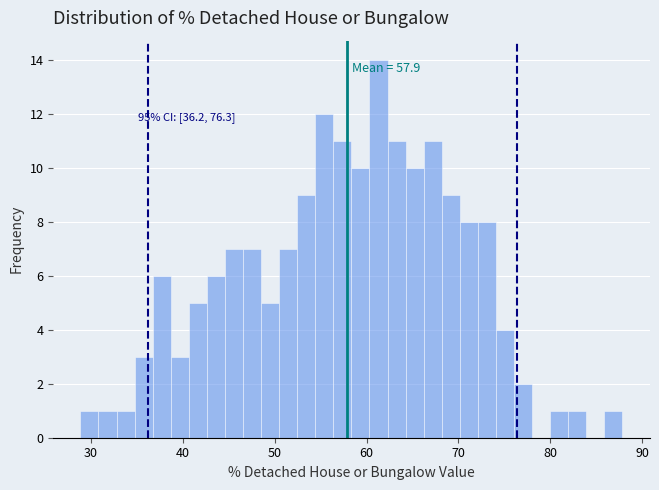

Around what value on the x-axis is the tallest bar? Give the approximate position of its centre, as read against the axis.

61